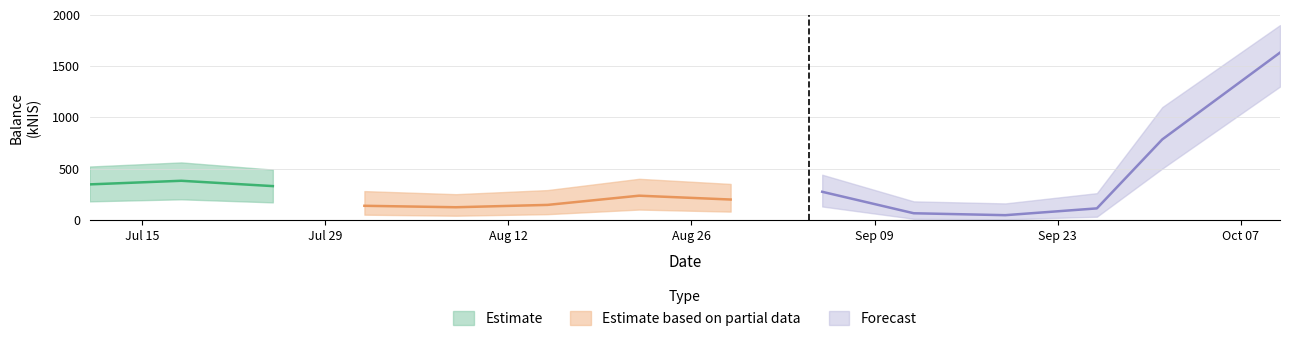

What is the label of the 8th point from the right?

2024-08-22